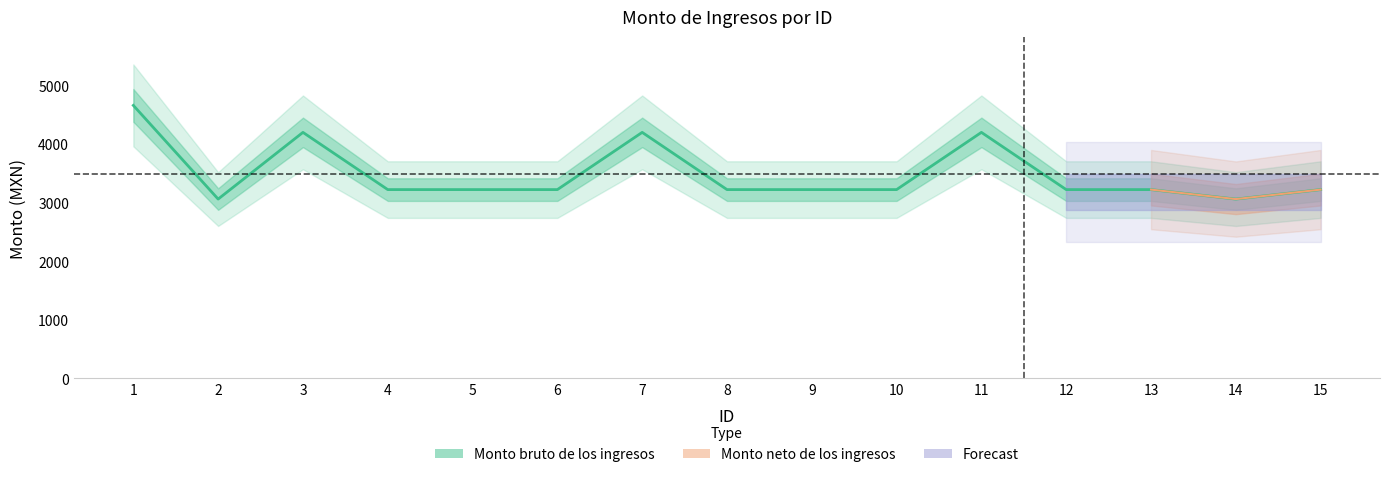

At which category does the data reach its first local valley?

2